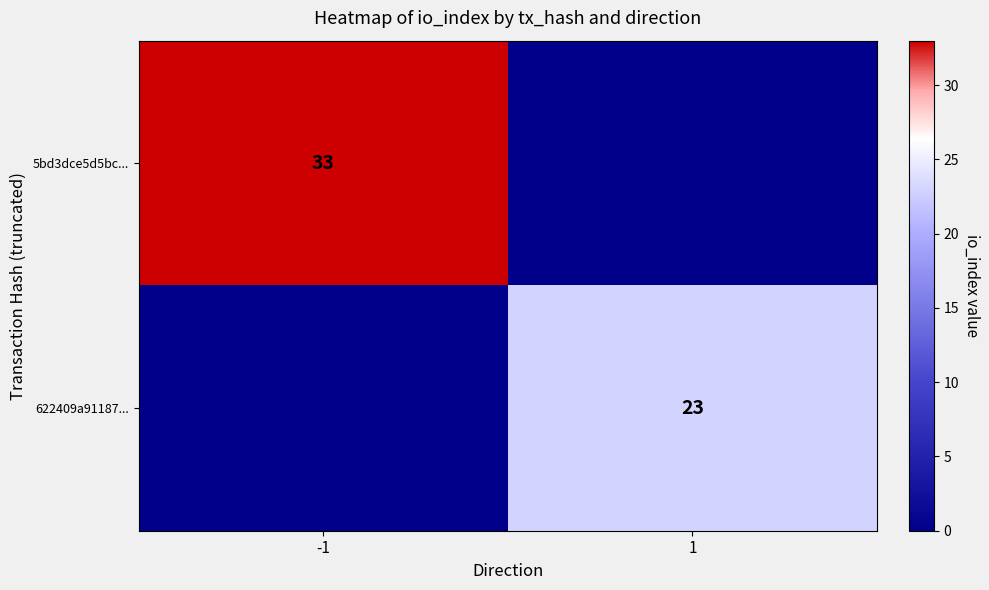

Is the value of 622409a91187... at 1 greater than the value of 5bd3dce5d5bc... at -1?

No